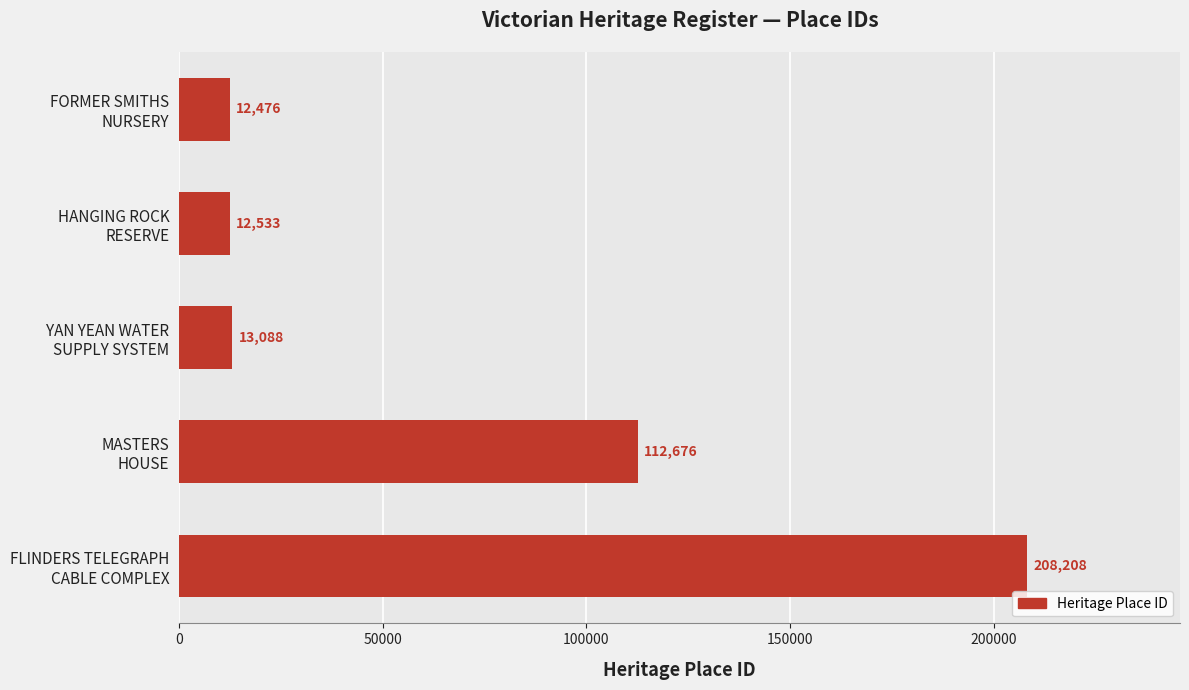

What is the average value?

71796